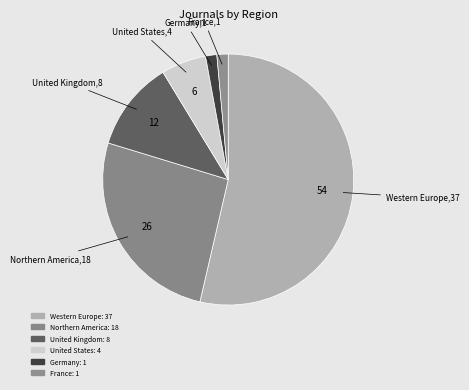

How many slices are in this pie chart?

6